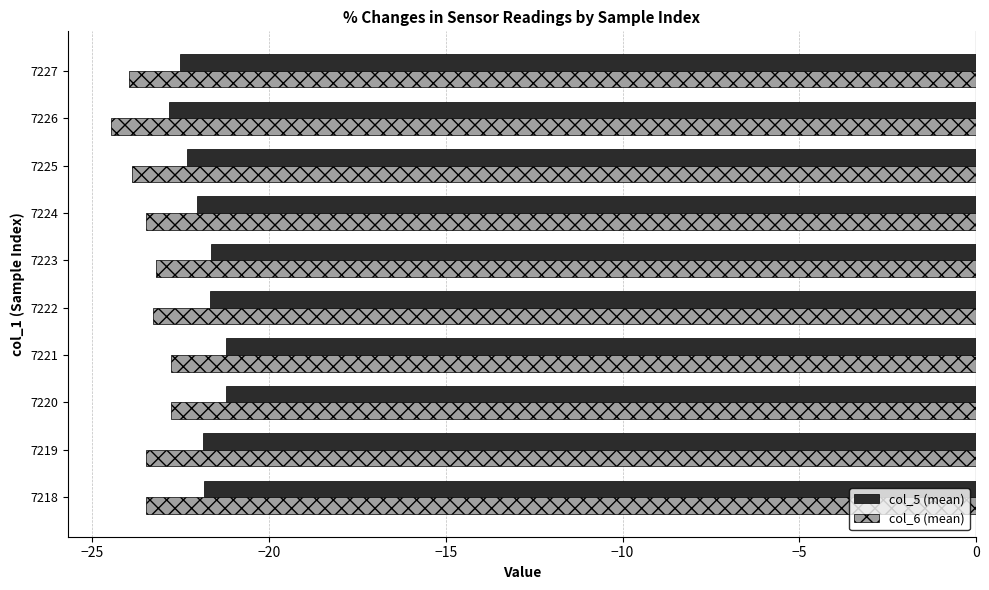

What is the difference between the maximum and minimum values in the col_6 (mean) series?

1.7